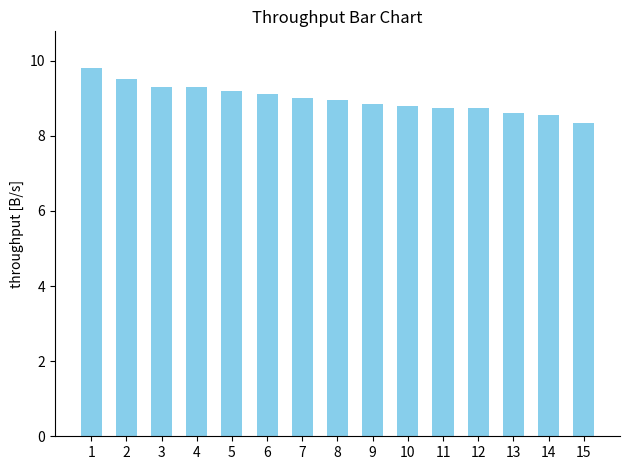

Is it true that the value at 12 is 14.4?

False